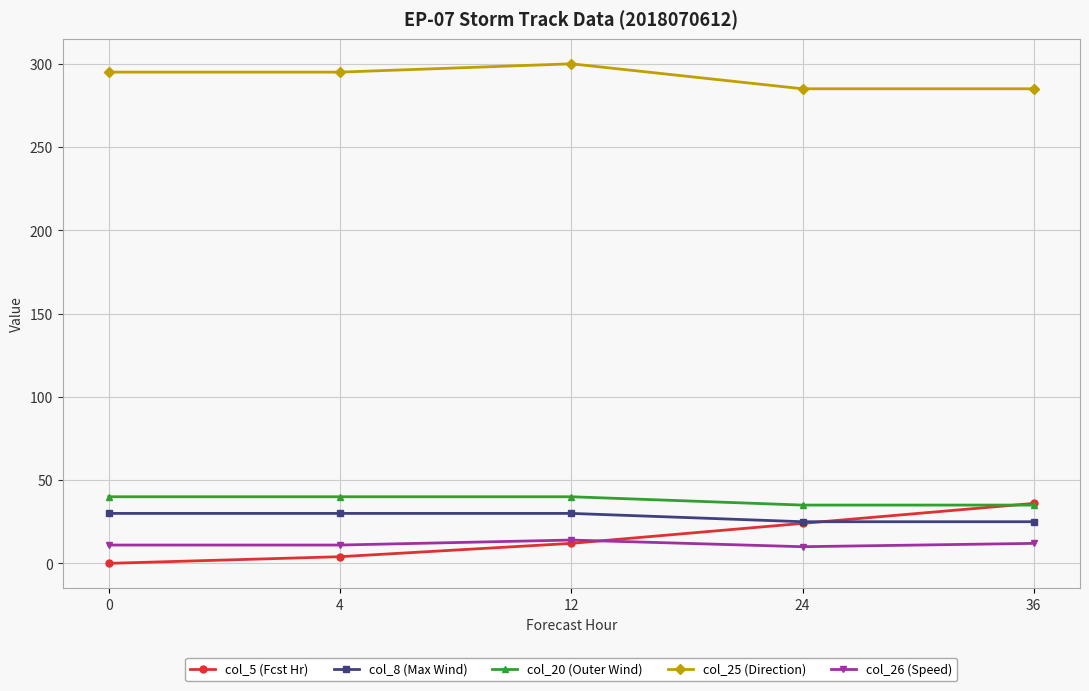

True or false: col_25 (Direction) has a value of 295 at 0.

True